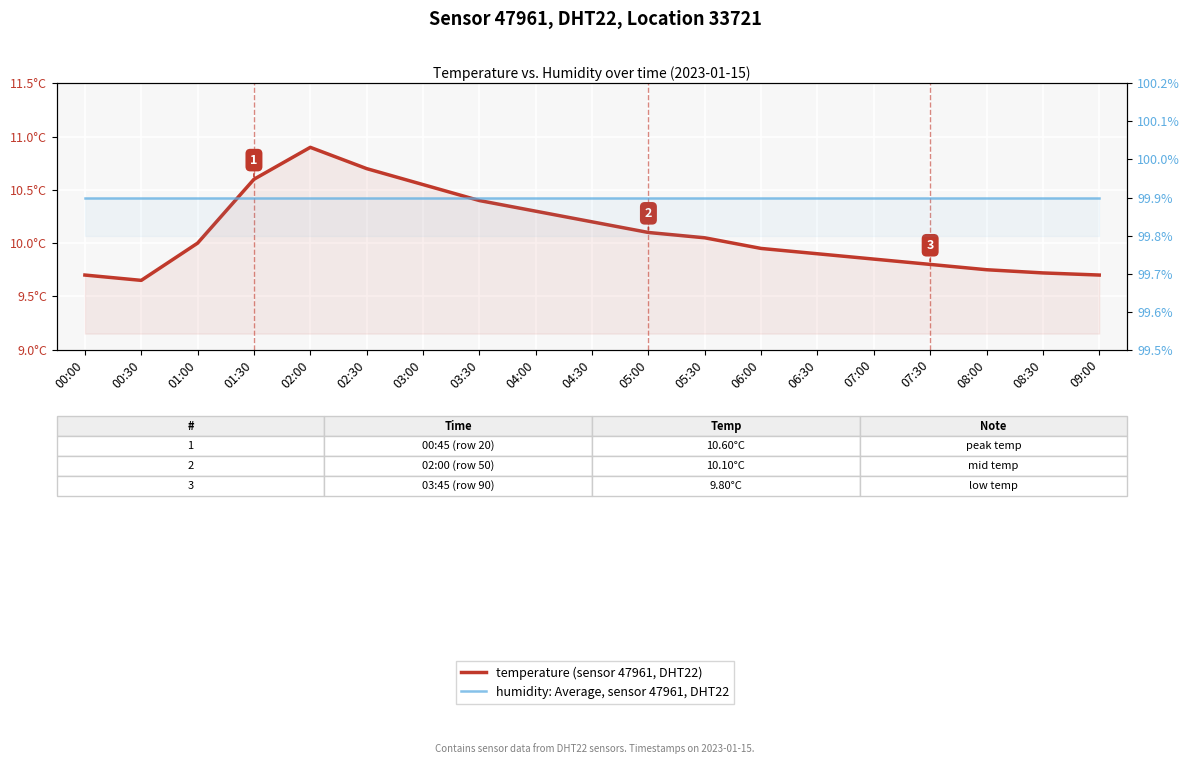

At which label does humidity: Average, sensor 47961, DHT22 reach its peak?

00:00